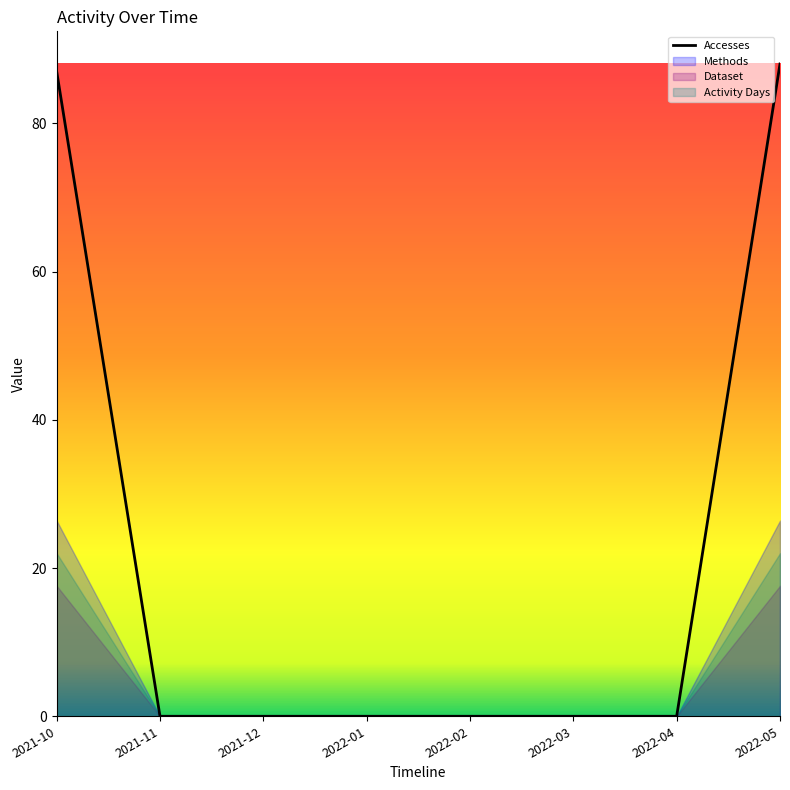

What position from the right is 2022-01?

5